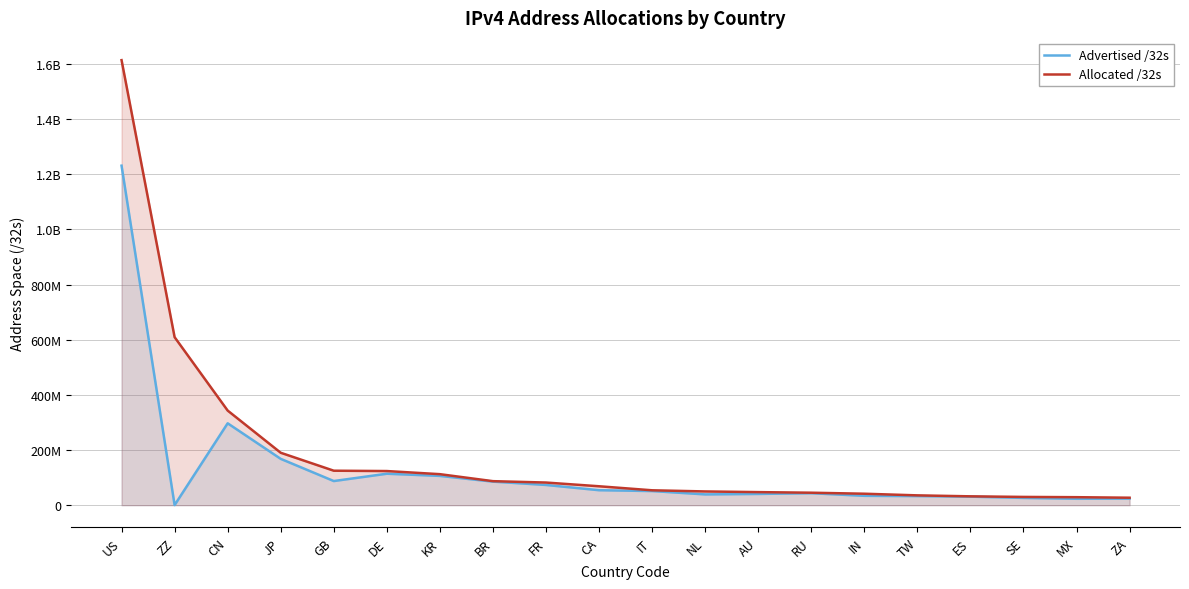

Is it true that Advertised /32s equals 132490746 at GB?

False